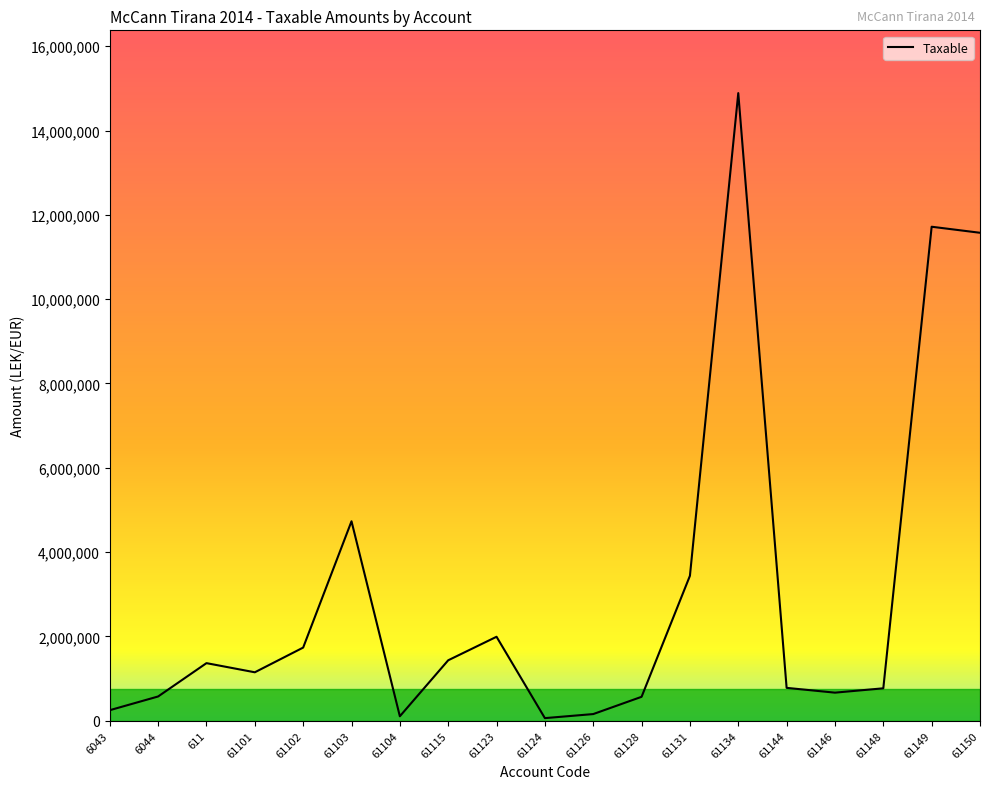

What is the difference between the values at 61123 and 61150?

9582768.9